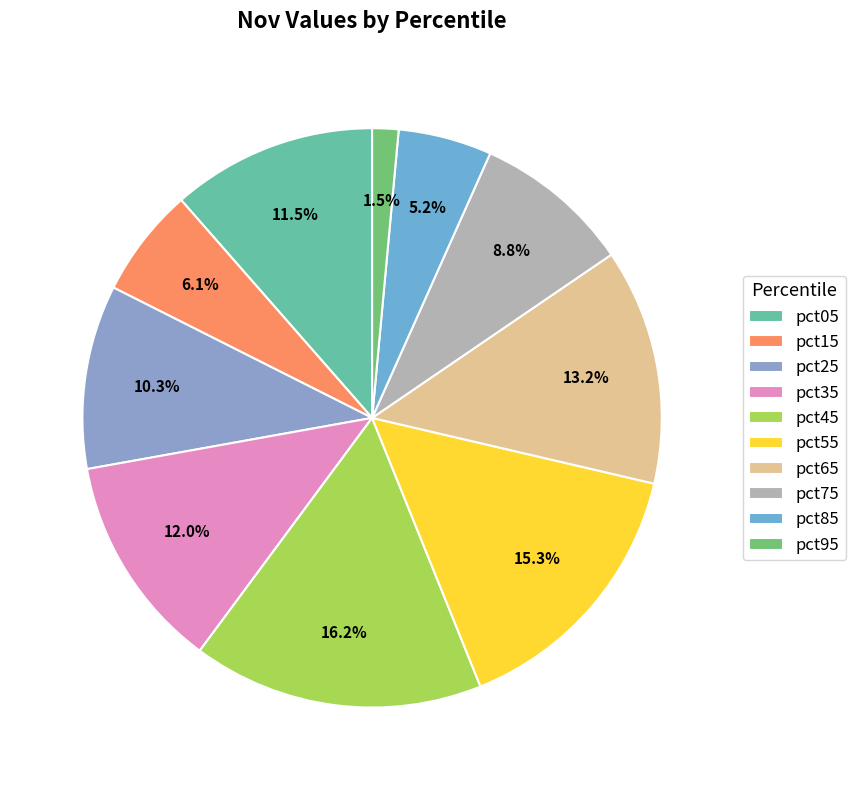

True or false: pct15 accounts for 1% of the total.

False